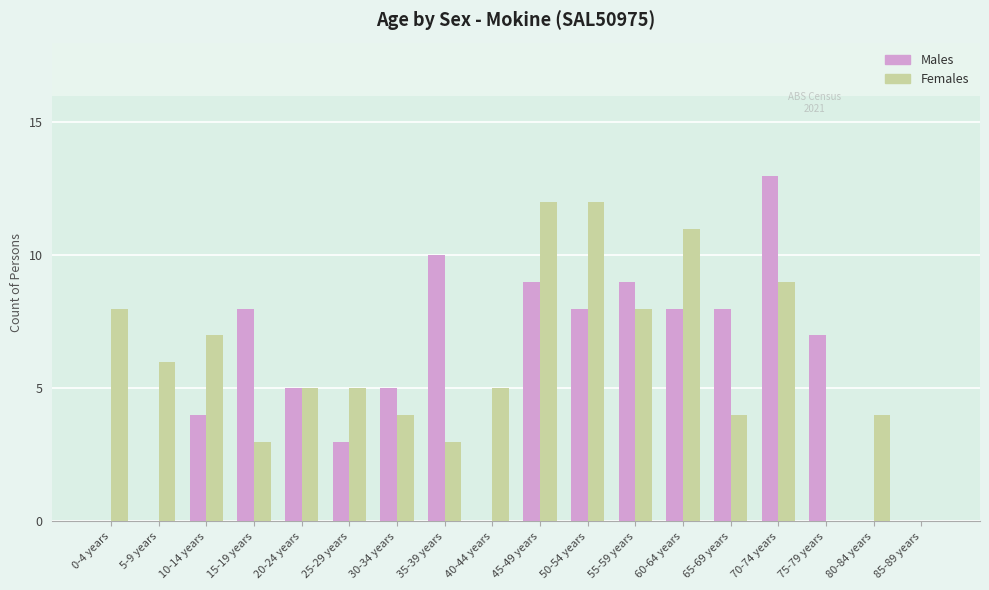

What is the greatest value displayed?

13